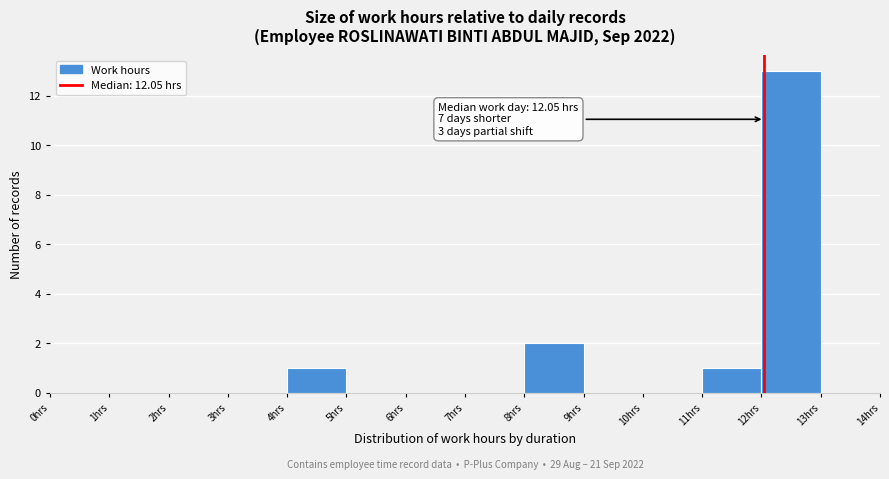

Which range on the x-axis has the tallest bar?

12 to 13